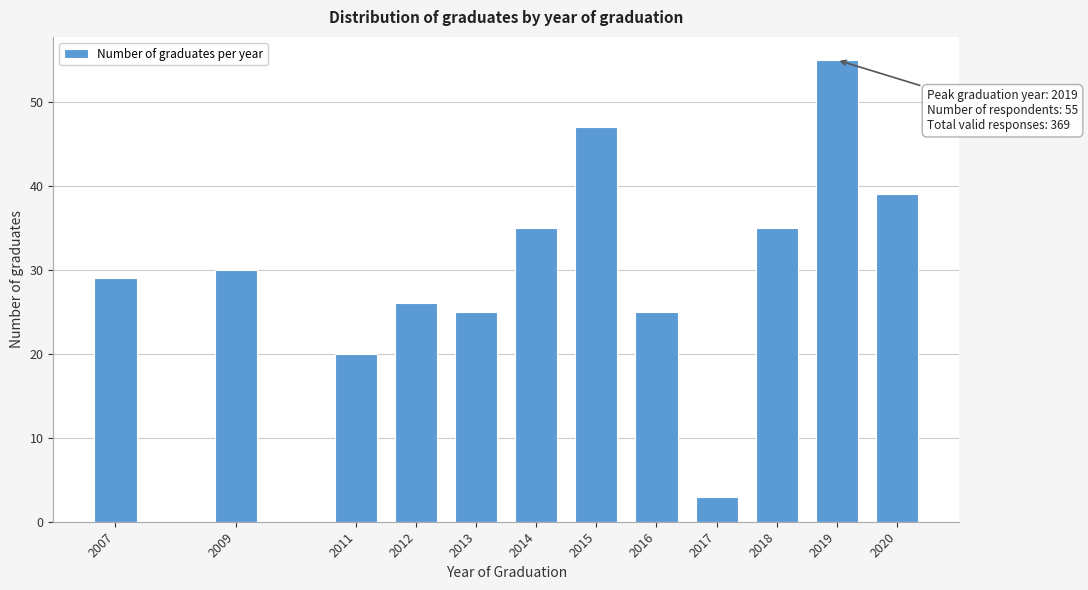

Reading right to left, list all the values displayed in this chart.

39	55	35	3	25	47	35	25	26	20	30	29